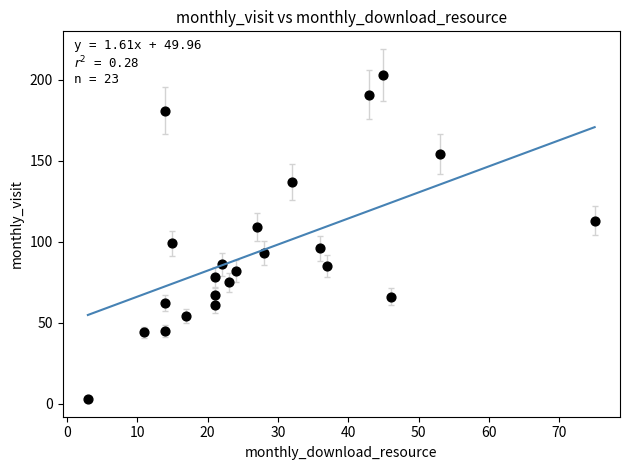

What is the range of Y values (max minus min)?

200